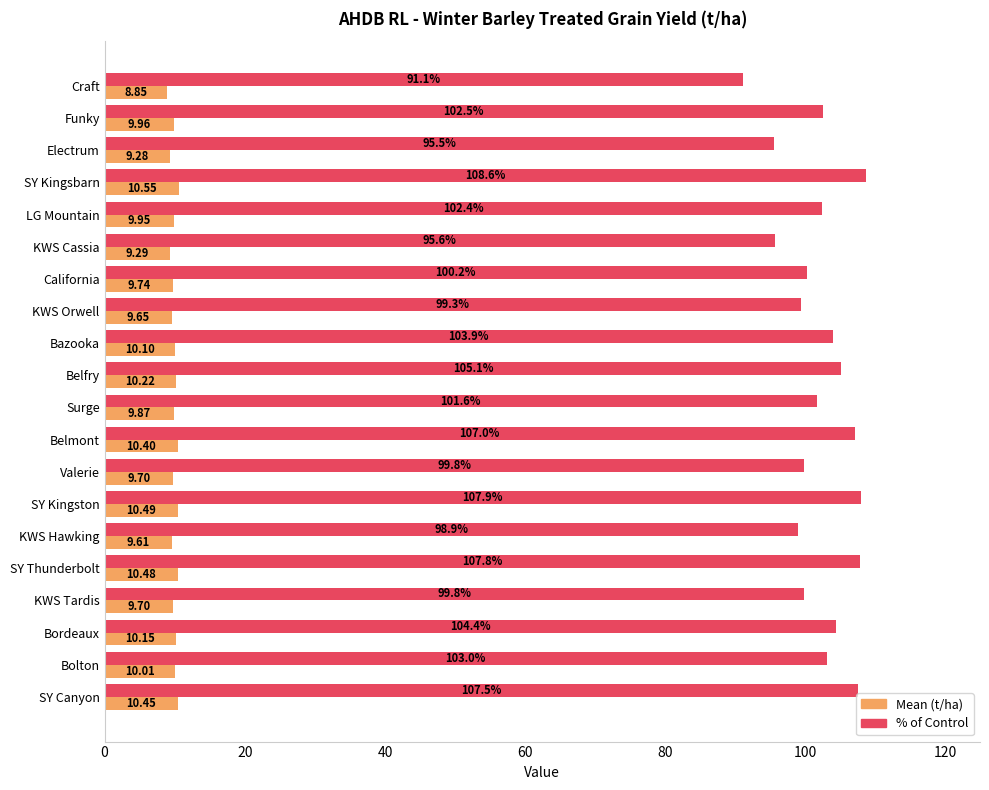

Which series changed the most between Electrum and KWS Tardis?

% of Control